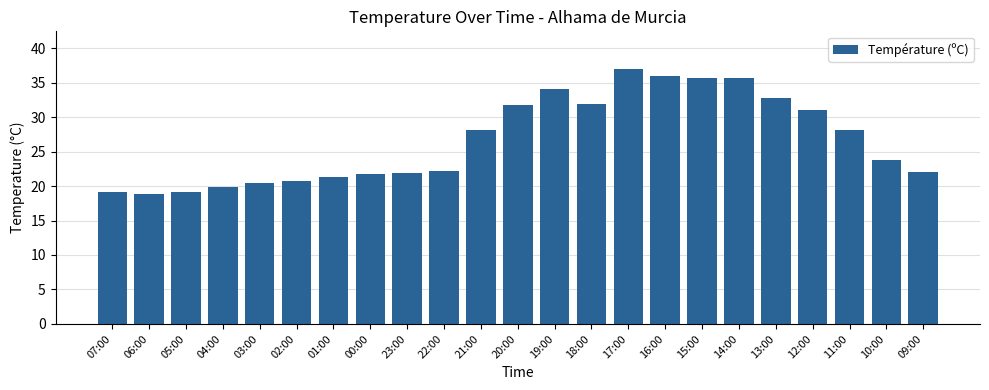

Is it true that the value at 16:00 is 35.9?

True